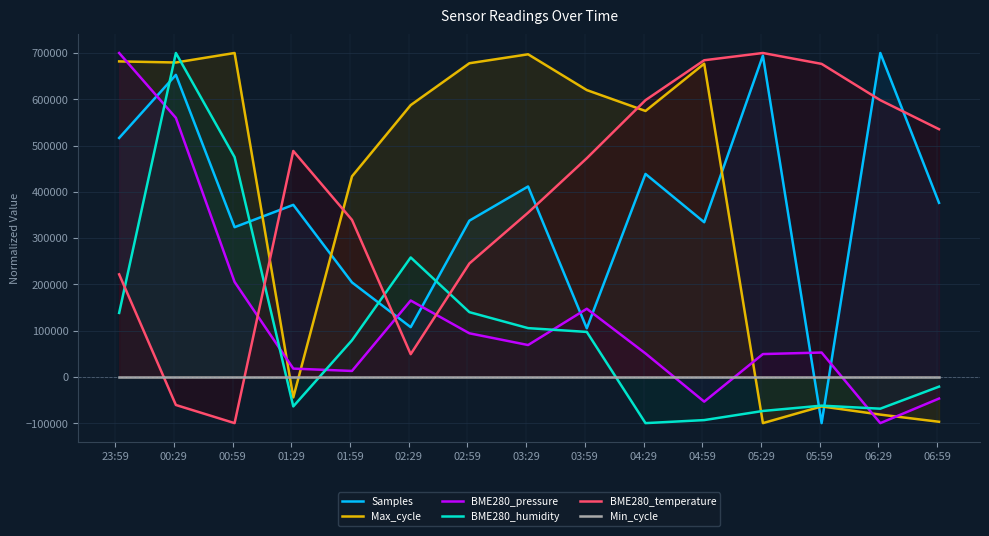

What is the lowest value of the BME280_pressure series?

-100000.0